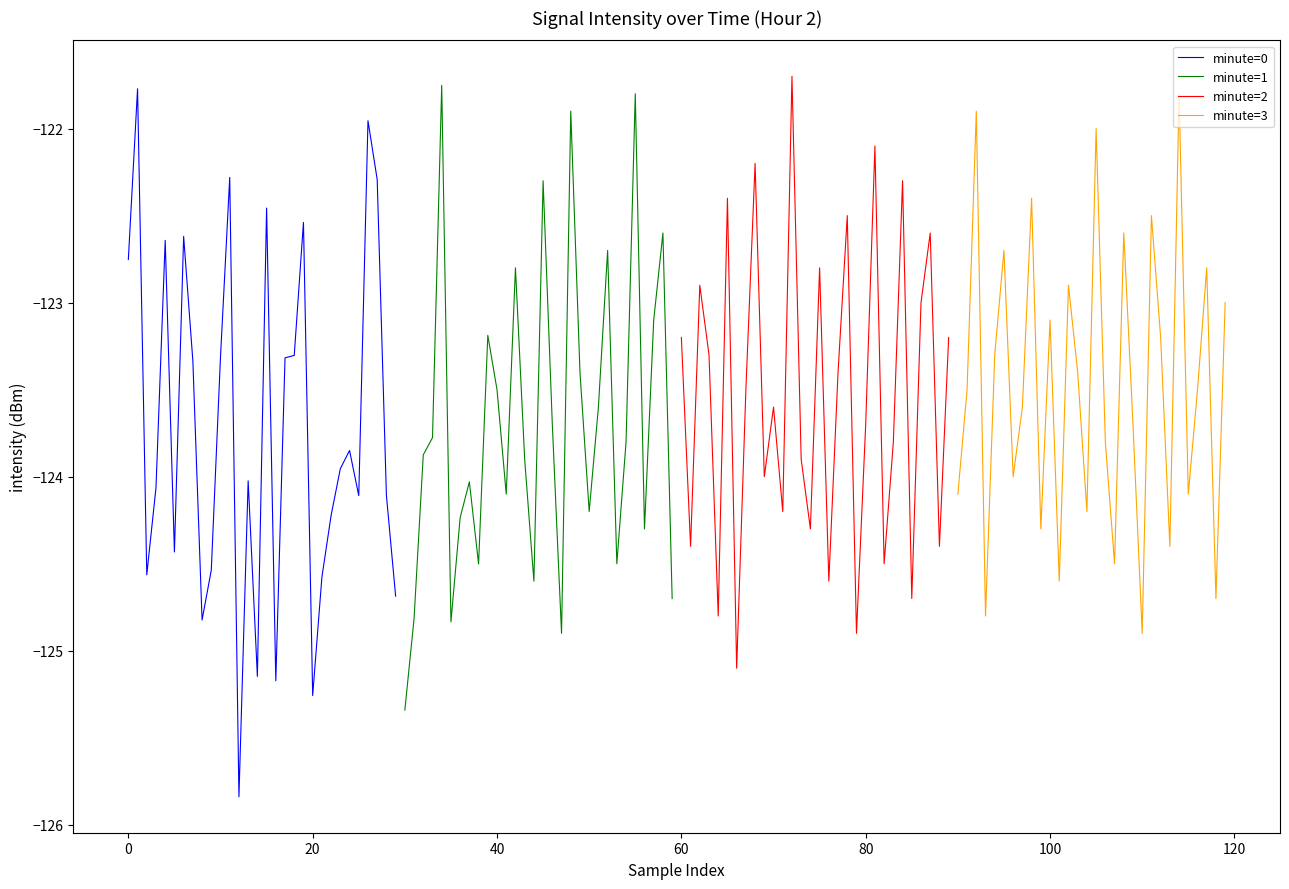

What is the minimum value shown in the chart?

-125.8